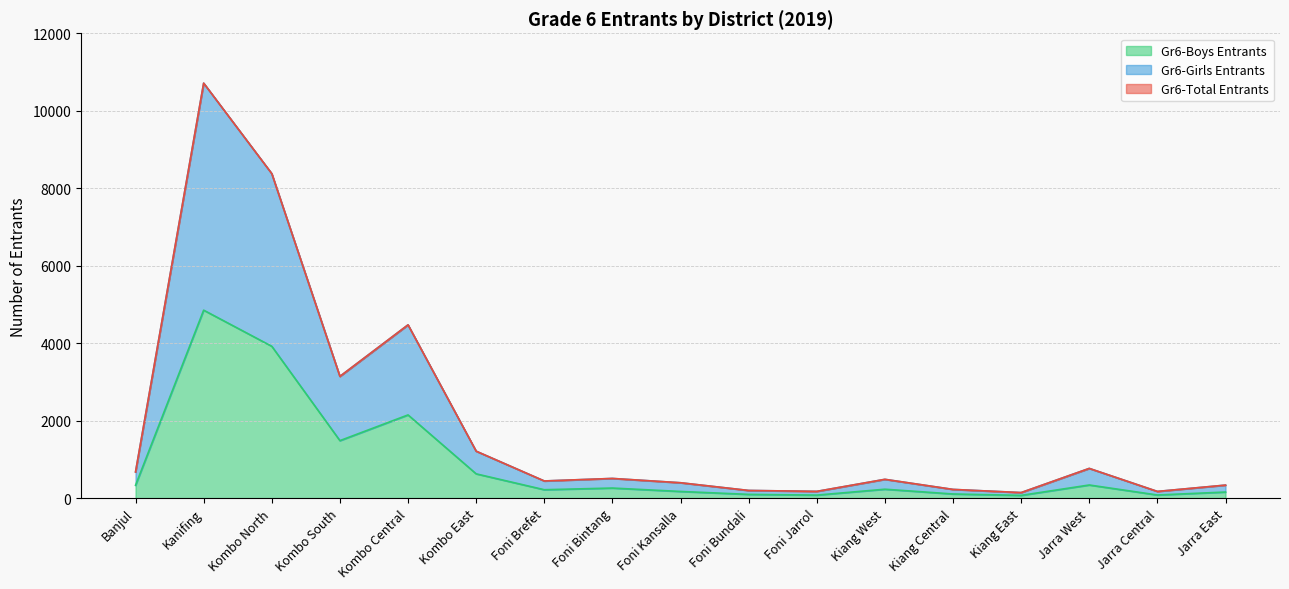

What is the total value across all series at Kiang Central?

225